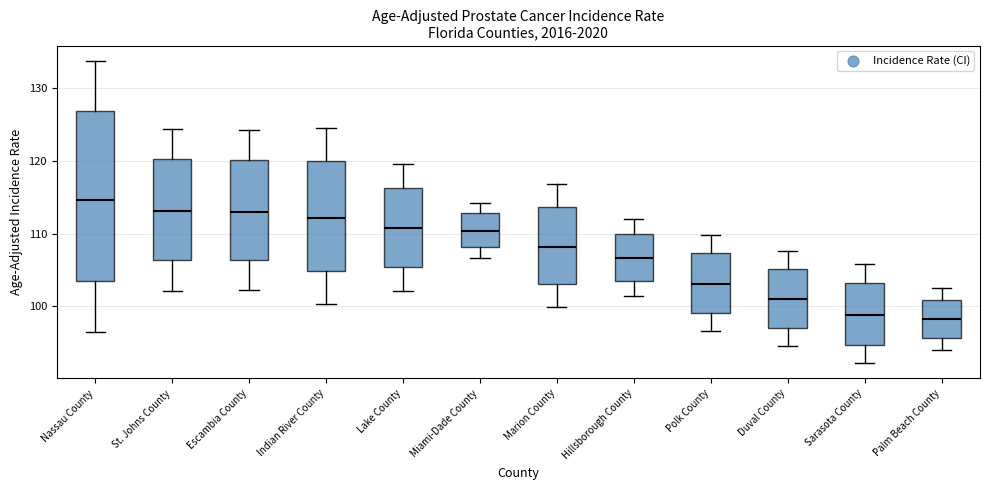

Reading left to right, read every box against the y-axis: the position of its median line, the range the box covers, and the ends of its whiskers. The values are not printed on the chart, so give them approximately, as read against the axis.

Nassau County: median 115, box 104 to 127, whiskers 97 to 134
St. Johns County: median 113, box 106 to 120, whiskers 102 to 124
Escambia County: median 113, box 106 to 120, whiskers 102 to 124
Indian River County: median 112, box 105 to 120, whiskers 100 to 125
Lake County: median 111, box 105 to 116, whiskers 102 to 120
Miami-Dade County: median 110, box 108 to 113, whiskers 107 to 114
Marion County: median 108, box 103 to 114, whiskers 100 to 117
Hillsborough County: median 107, box 103 to 110, whiskers 101 to 112
Polk County: median 103, box 99 to 107, whiskers 97 to 110
Duval County: median 101, box 97 to 105, whiskers 95 to 108
Sarasota County: median 99, box 95 to 103, whiskers 92 to 106
Palm Beach County: median 98, box 96 to 101, whiskers 94 to 102